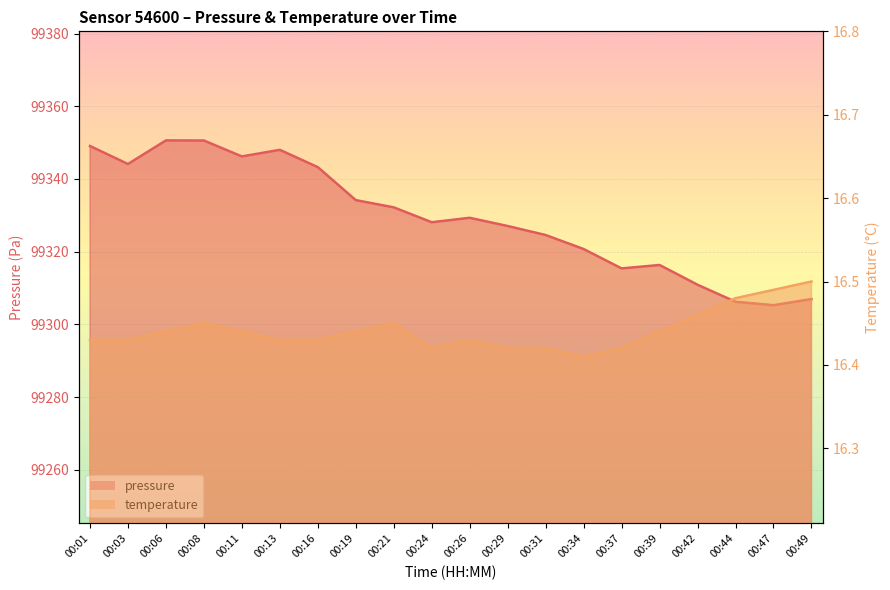

Rank the categories by temperature value from highest to lowest.

00:49, 00:47, 00:44, 00:42, 00:08, 00:21, 00:06, 00:11, 00:19, 00:39, 00:01, 00:03, 00:13, 00:16, 00:26, 00:24, 00:29, 00:31, 00:37, 00:34